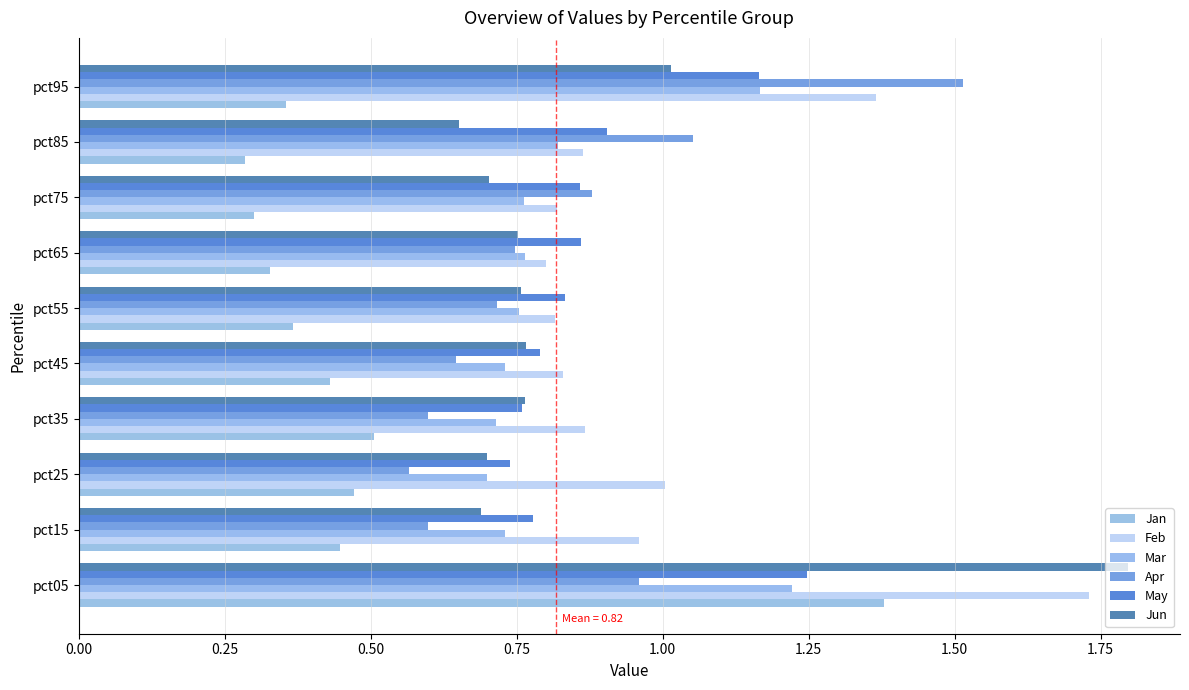

What is the sum of all May values?

8.9